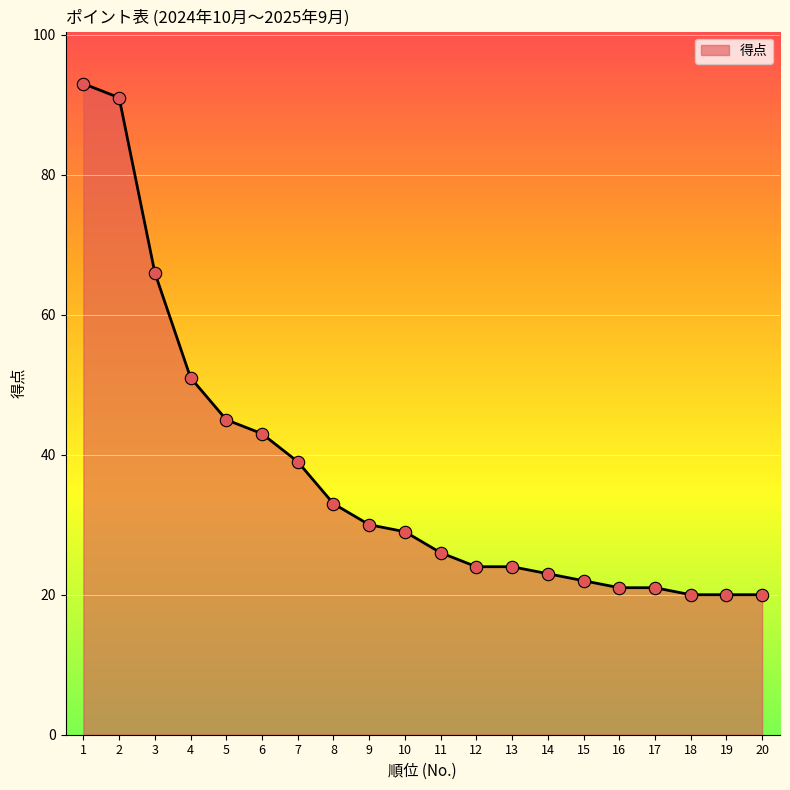

What is the change in value from 8 to 14?

-10